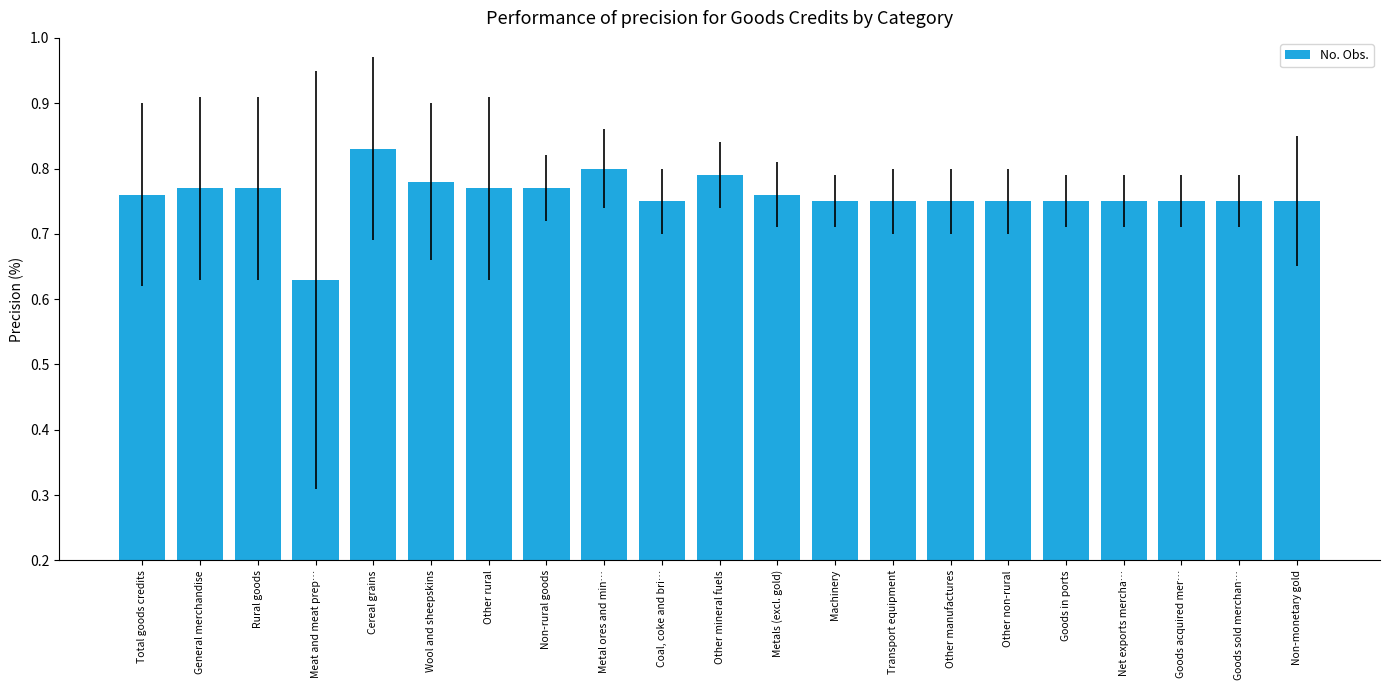

Which category has the lowest value across all series?

Meat and meat prep…